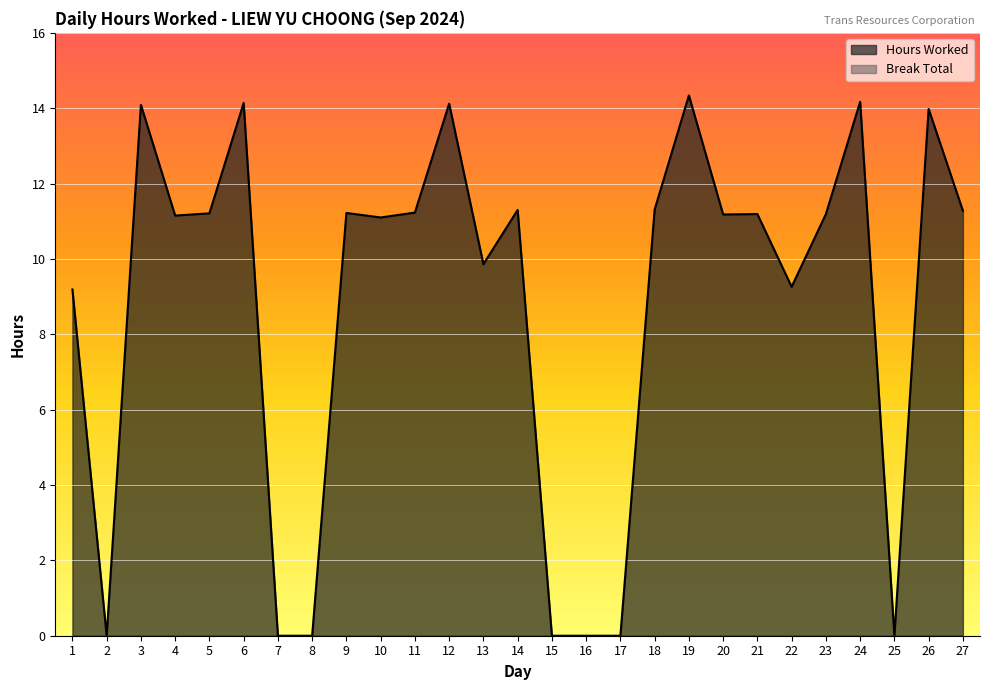

Reading left to right, transcribe all the data shown in this chart.

9.2	0.0	14.1	11.2	11.2	14.1	0.0	0.0	11.2	11.1	11.2	14.1	9.9	11.3	0.0	0.0	0.0	11.3	14.3	11.2	11.2	9.3	11.2	14.2	0.0	14.0	11.3